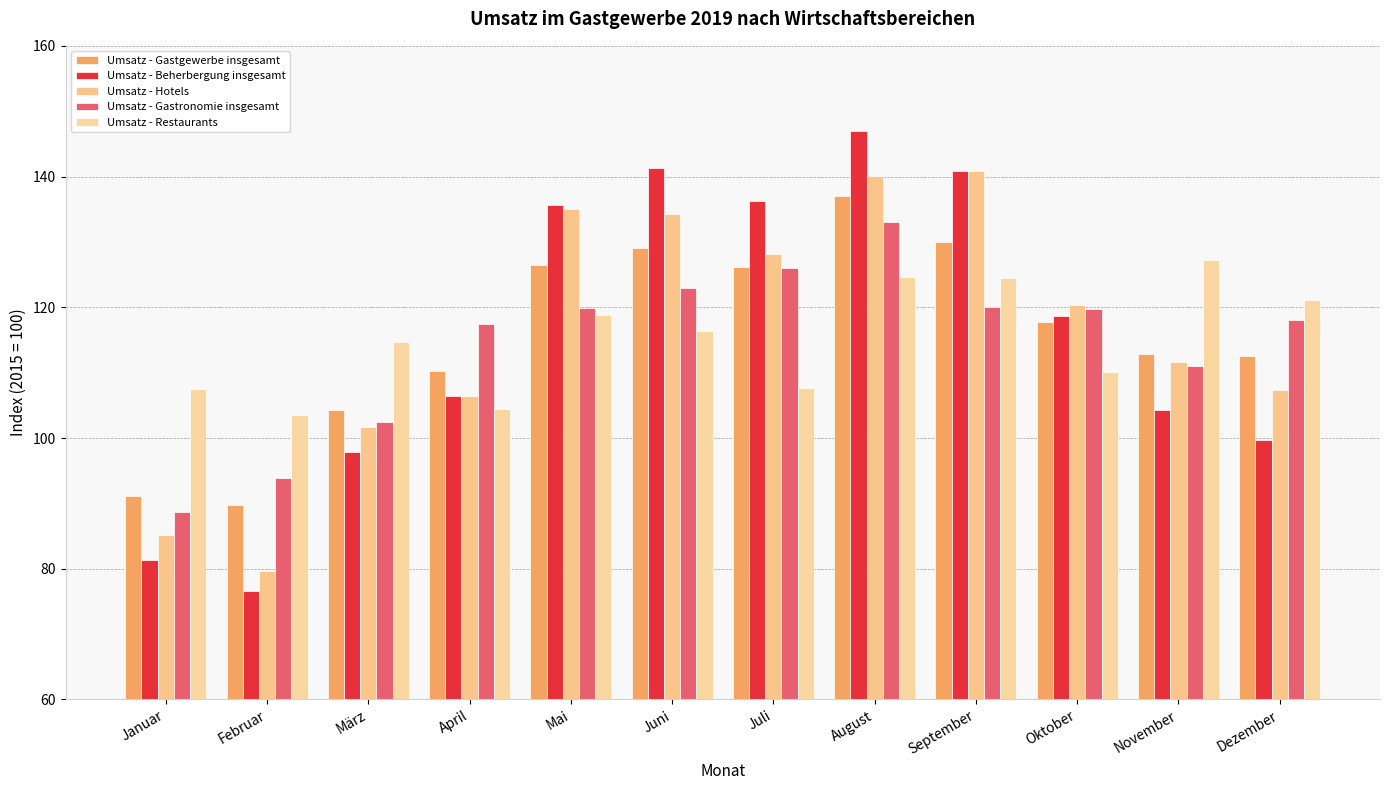

What is the sum of the Umsatz - Beherbergung insgesamt values at Juli and Dezember?

235.9